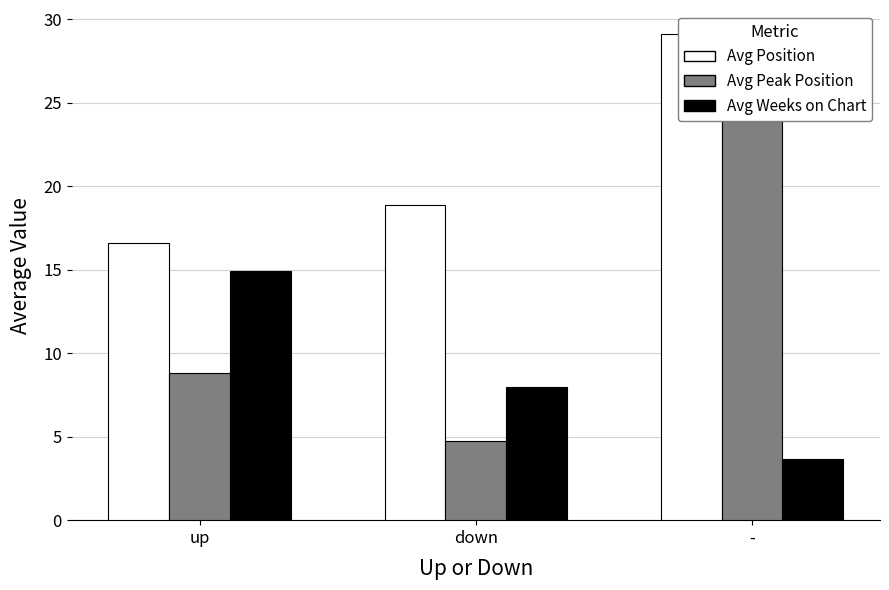

Reading left to right, transcribe all the data shown in this chart.

Avg Position: up=16.6	down=18.9	-=29.1
Avg Peak Position: up=8.8	down=4.8	-=24.2
Avg Weeks on Chart: up=14.9	down=8.0	-=3.6